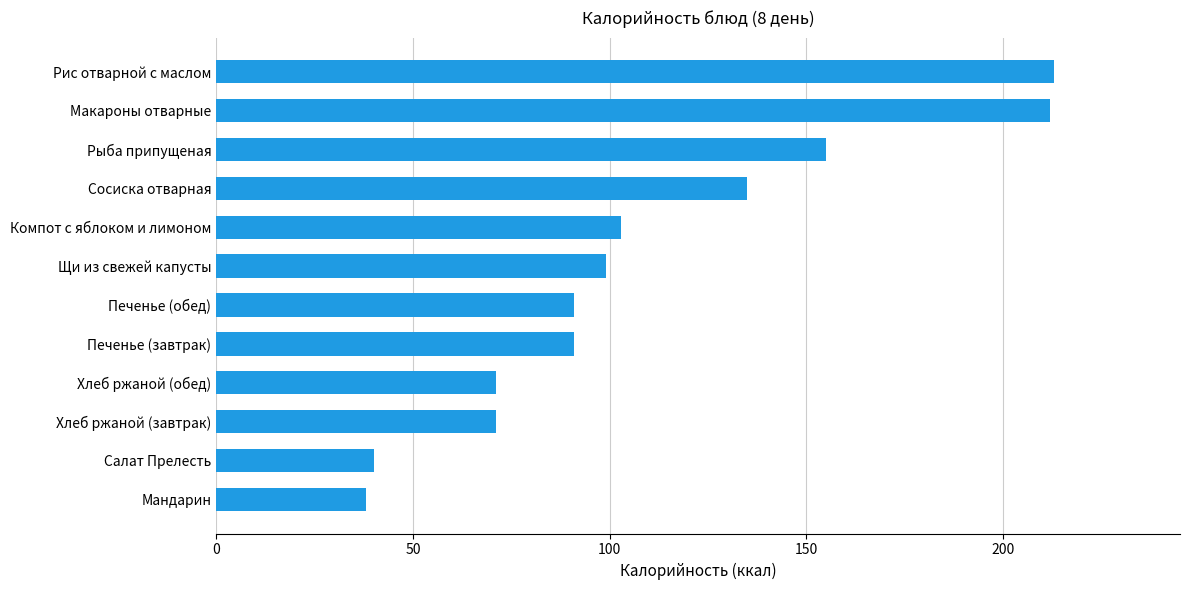

What is the change in value from Салат Прелесть to Компот с яблоком и лимоном?

+63